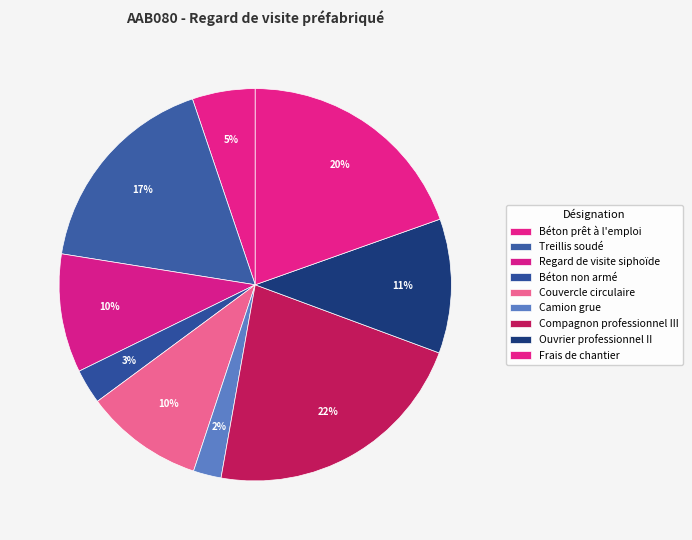

Does Frais de chantier represent more than half of the total?

No